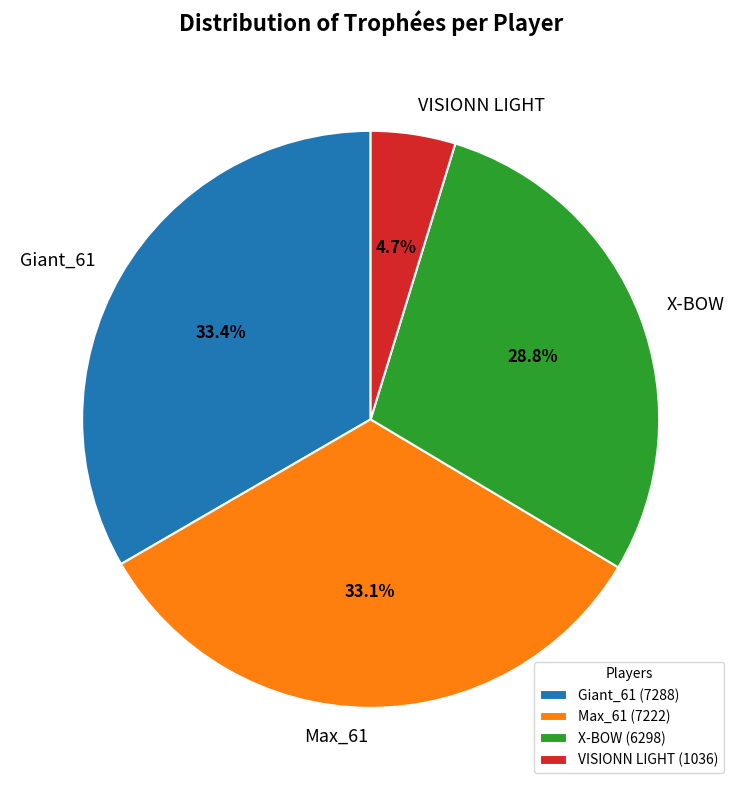

To the nearest percent, what is the combined percentage of VISIONN LIGHT and Giant_61?

38%